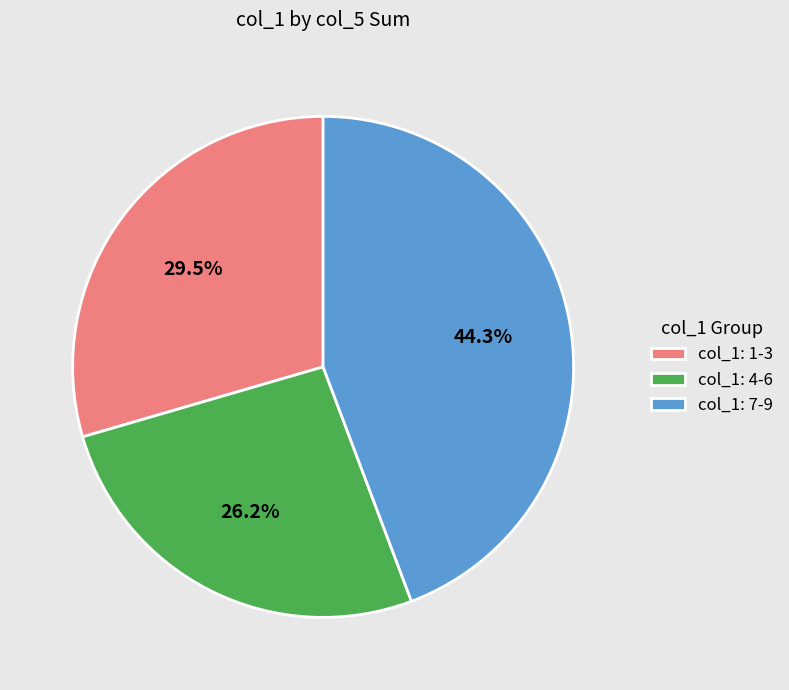

Combined, do col_1: 1-3 and col_1: 7-9 account for over 50%?

Yes